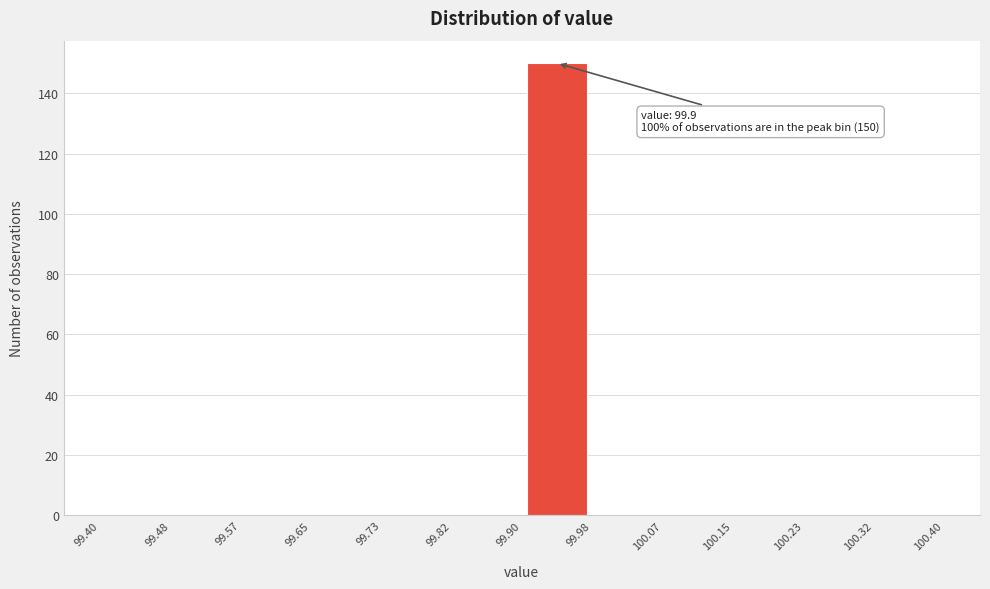

Over which range of the x-axis is the bar tallest?

99.90 to 99.98